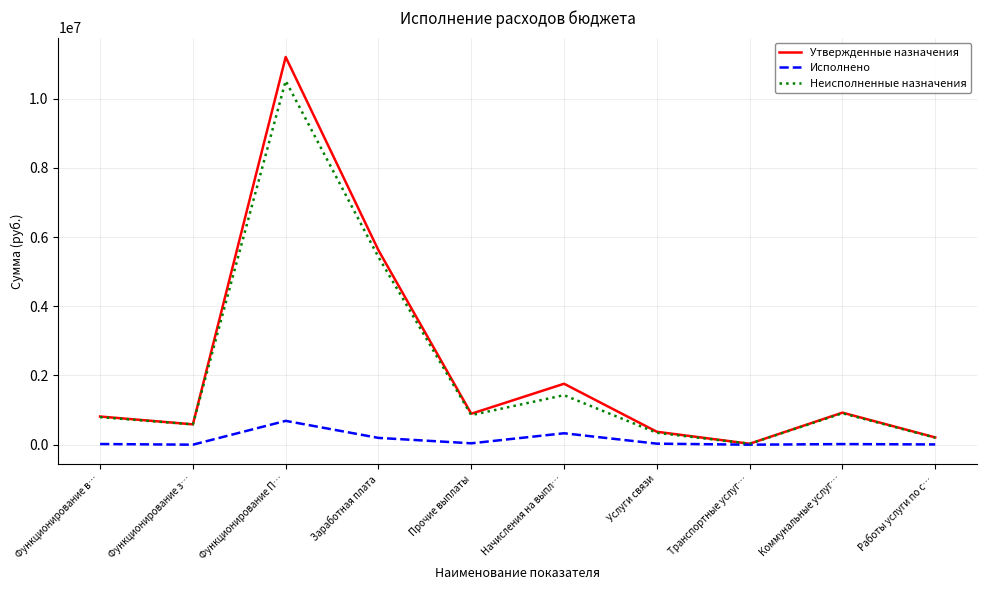

In Утвержденные назначения, how many points are higher than both neighbors (excluding endpoints)?

3